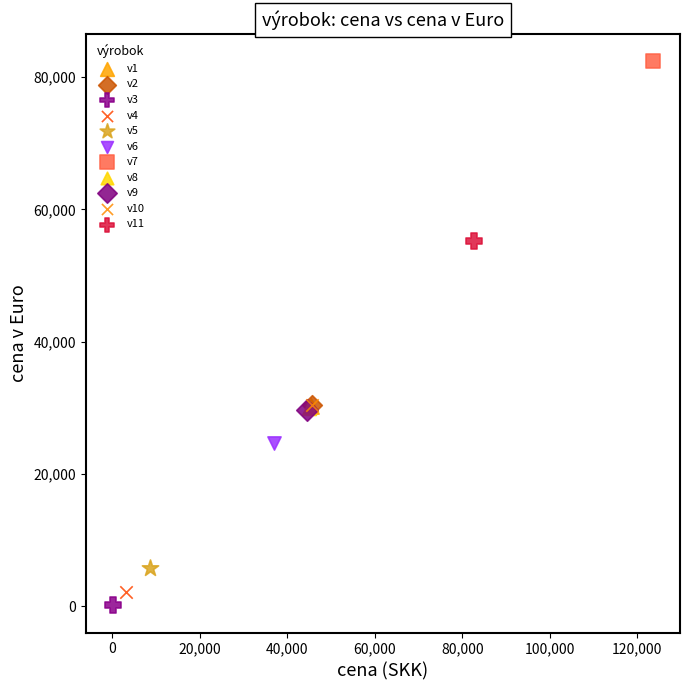

What are all the series names shown in the legend?

v1, v2, v3, v4, v5, v6, v7, v8, v9, v10, v11